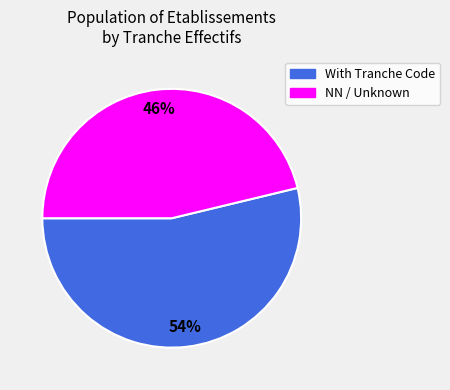

To the nearest percent, what is the difference between the largest and smallest slice percentages?

8%